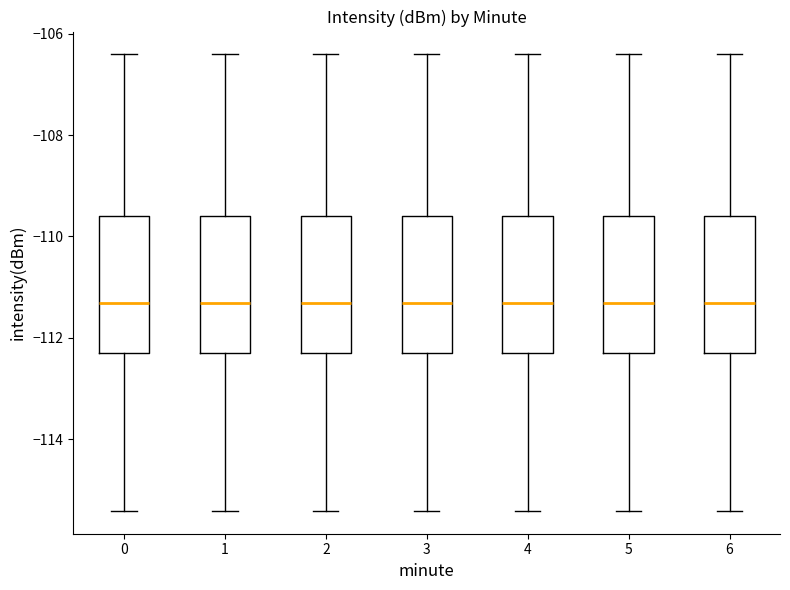

Where is the upper edge of the box at x = 5 on the y-axis? The values are not printed on the chart, so give them approximately, as read against the axis.

-109.6